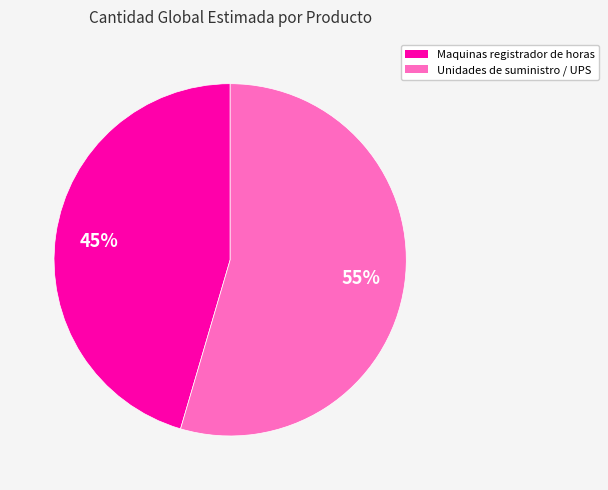

To the nearest percent, what is the average slice percentage?

50%